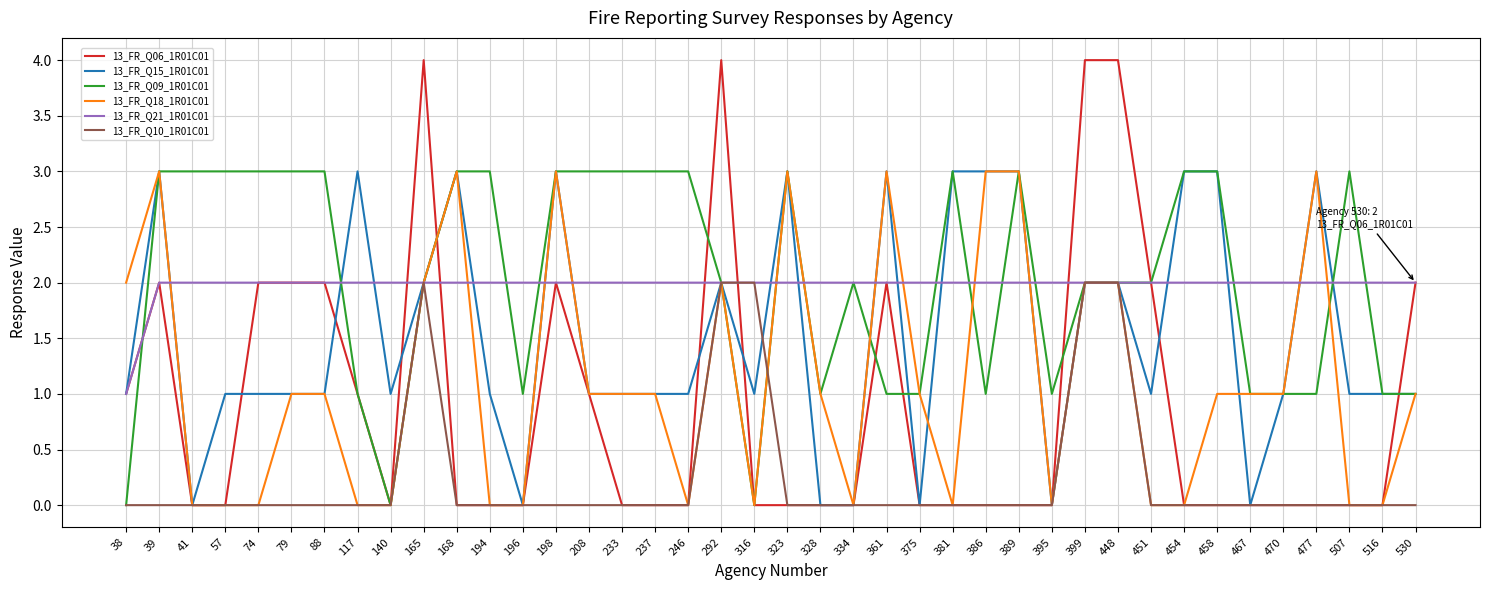

Does the chart have visible grid lines?

Yes